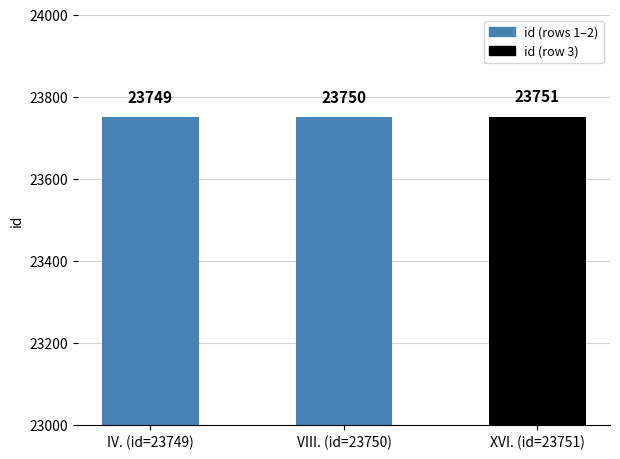

What is the value of the 1st bar from the left?

23749